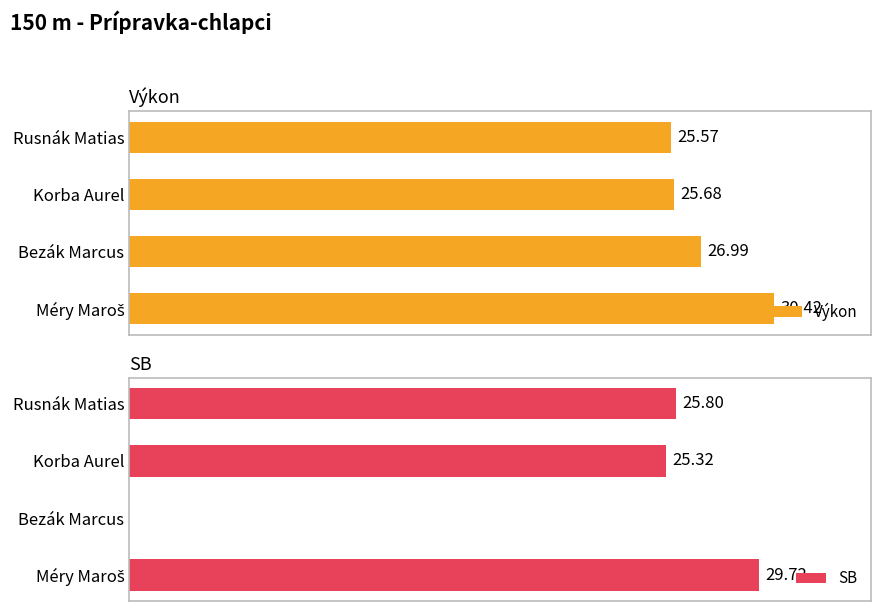

At which label is Výkon closest to 27?

Bezák Marcus